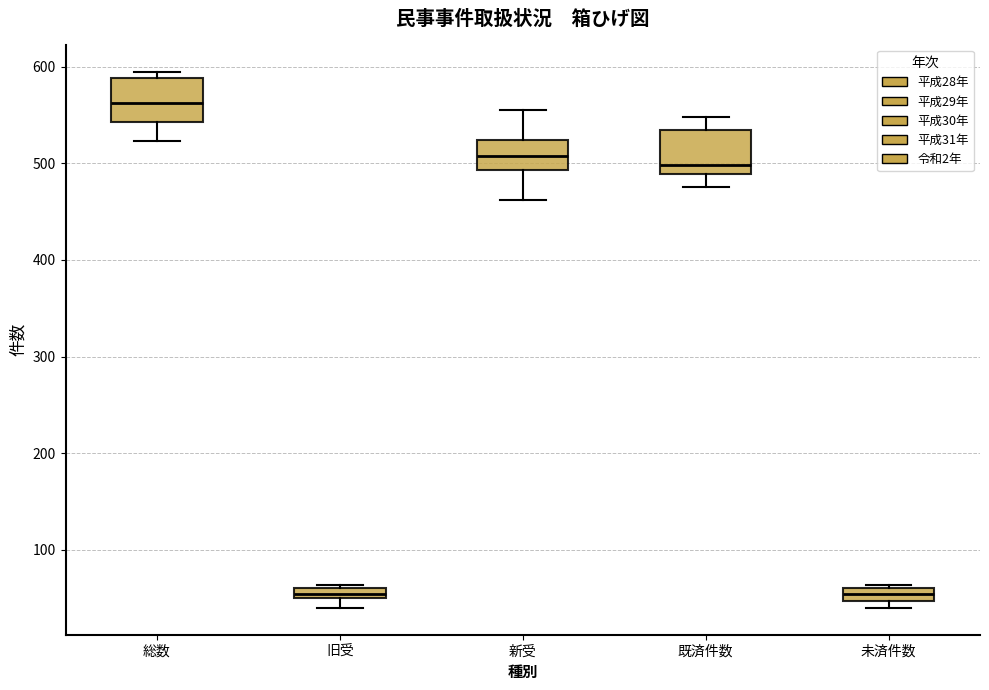

Where is the lower edge of the box for 旧受 on the y-axis? The values are not printed on the chart, so give them approximately, as read against the axis.

50